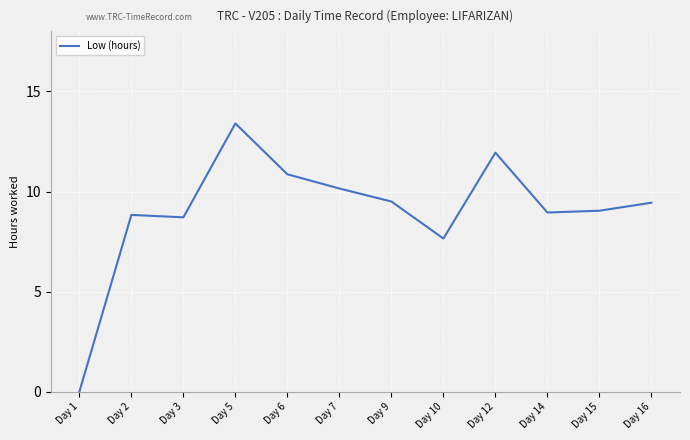

What is the sum of the values at Day 6 and Day 12?

22.8